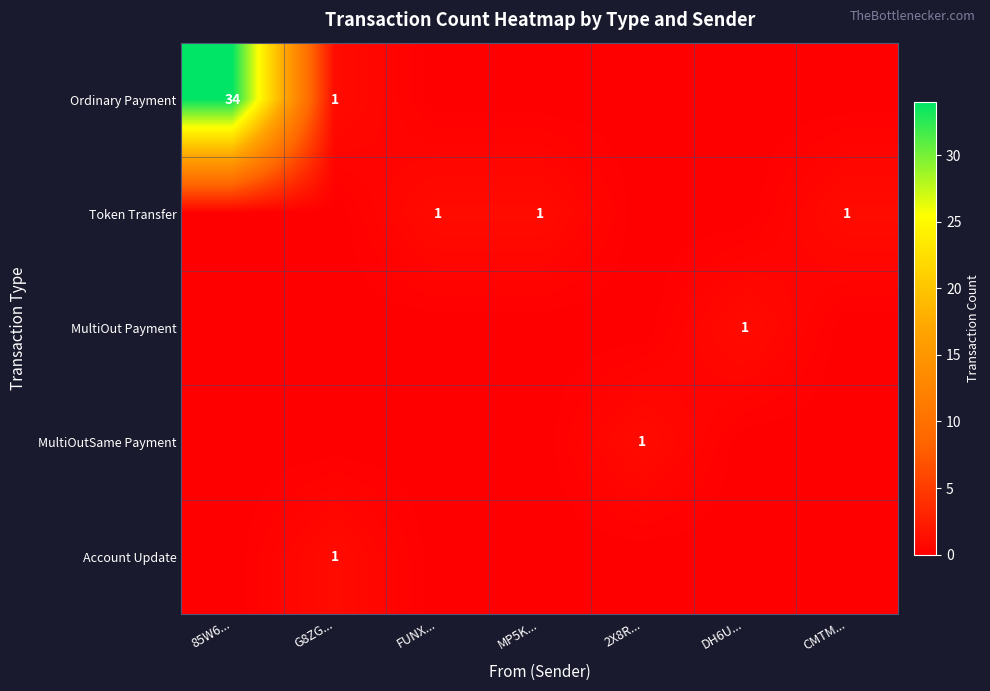

The value of Ordinary Payment at G8ZG... is 0. True or false?

False